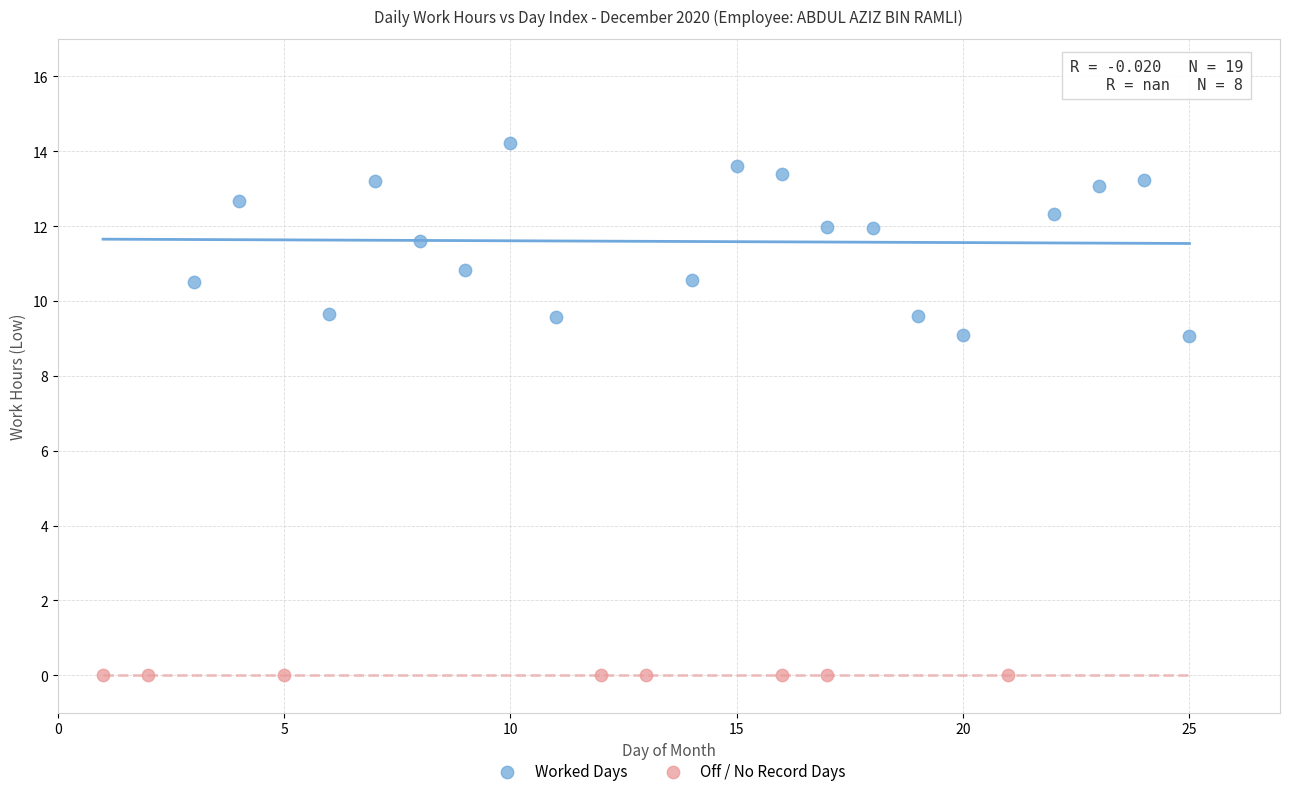

Which series reaches the maximum Y coordinate?

Worked Days